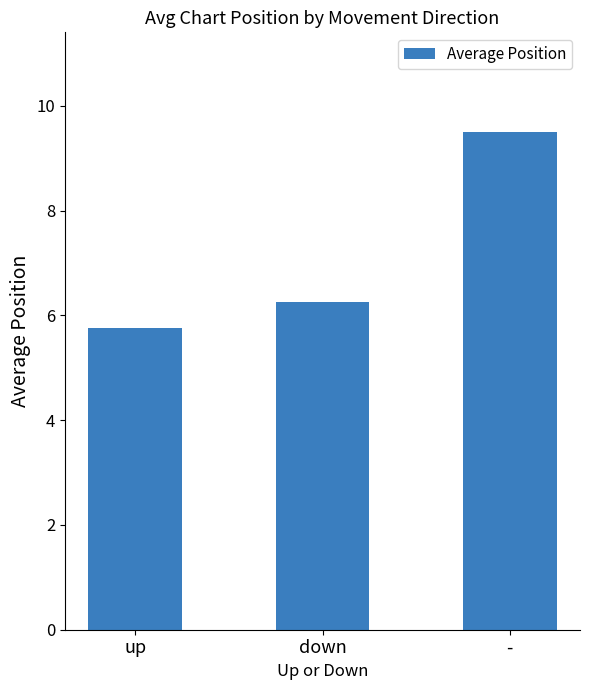

What is the sum of the values at - and down?

15.8